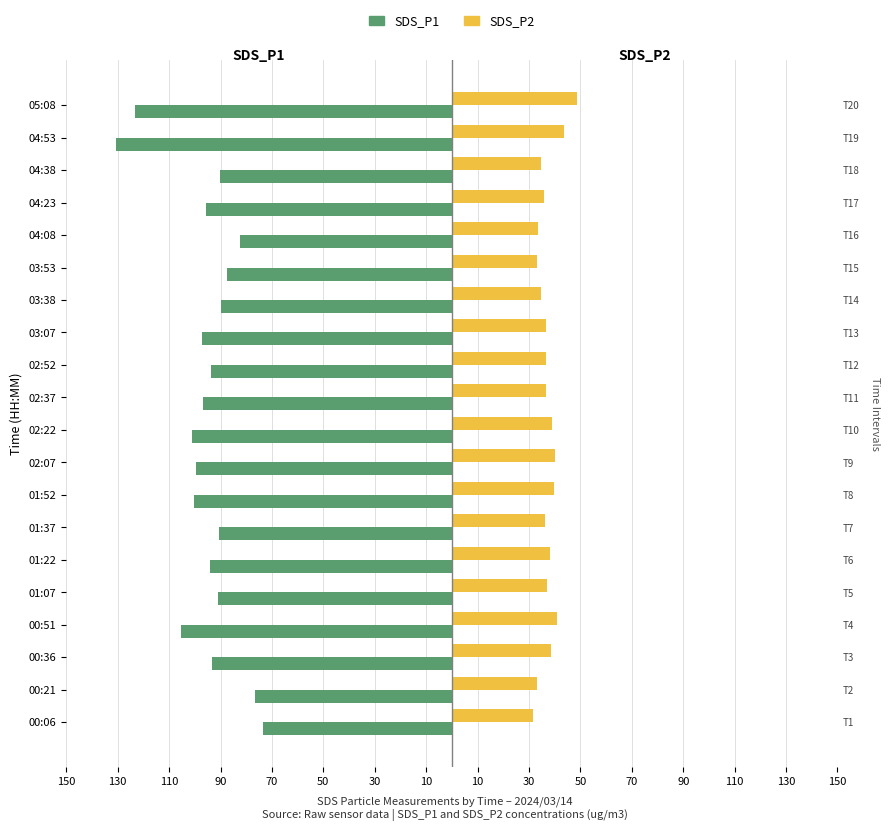

Is it true that SDS_P1 equals -123.1 at 05:08?

True